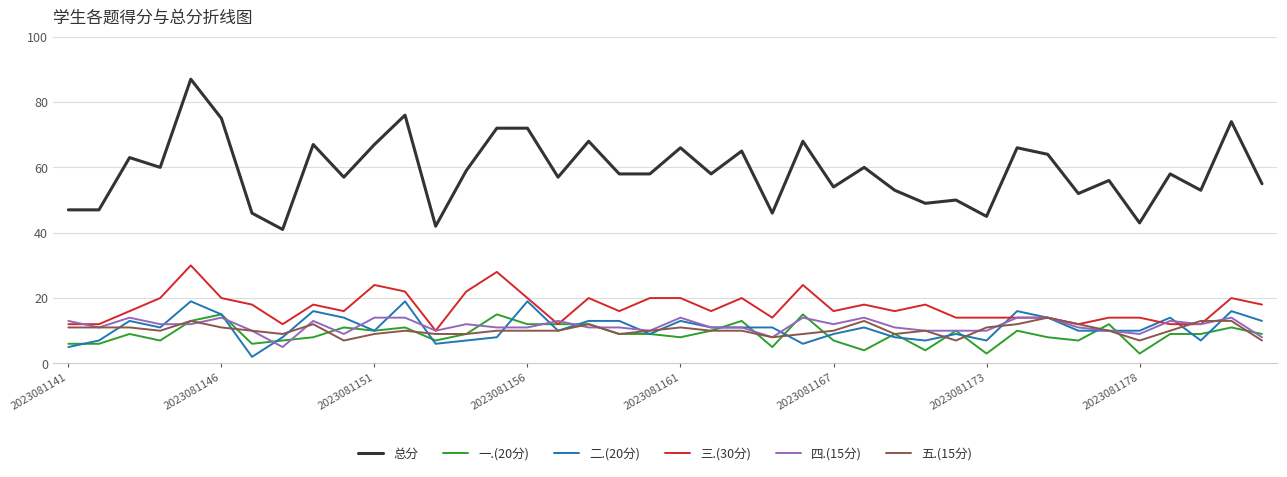

Which series has the widest spread of values?

总分